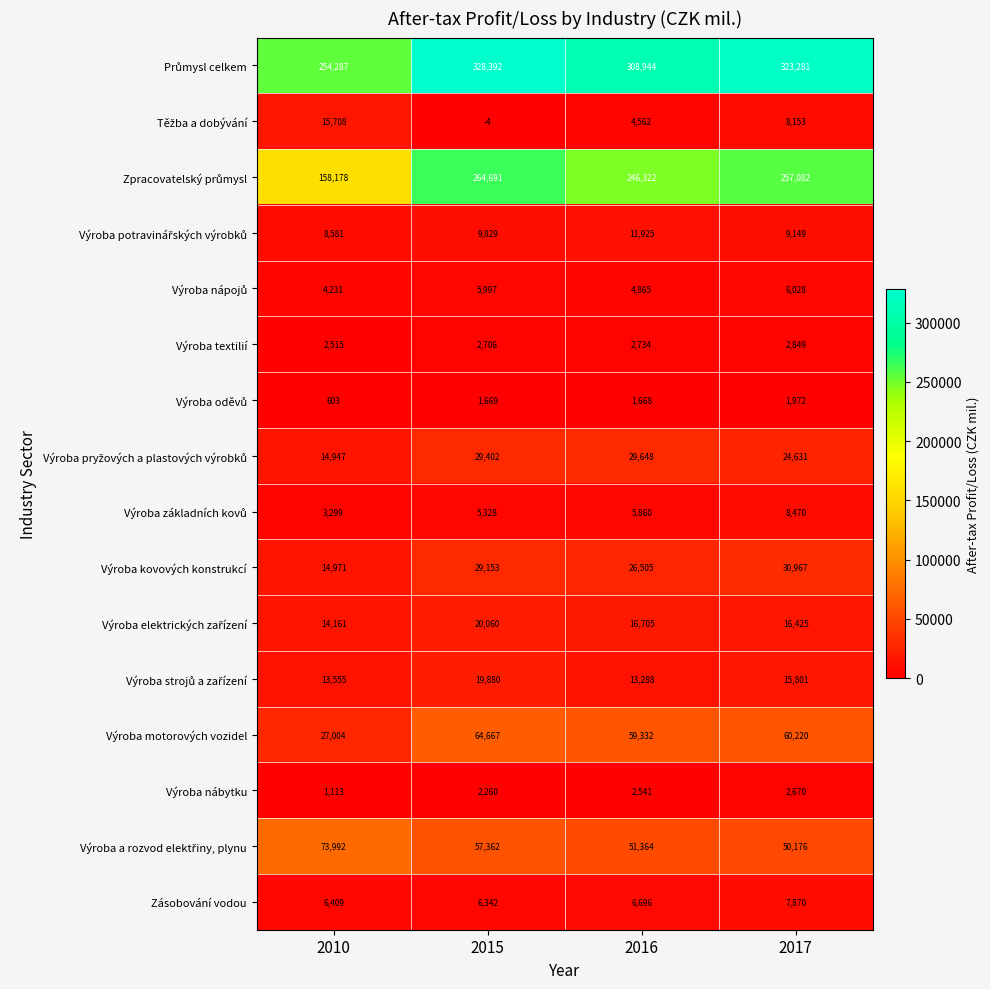

What is the sum of the Výroba kovových konstrukcí values at 2015 and 2017?

60120